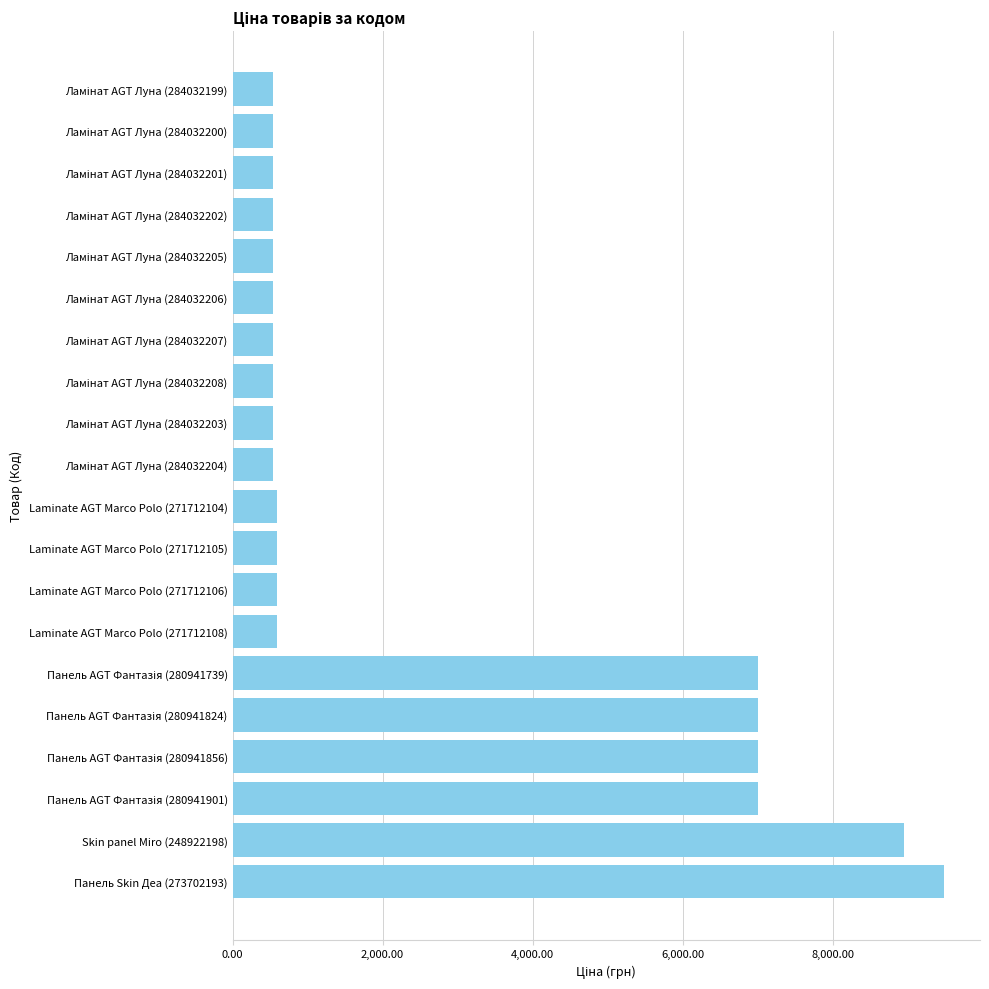

What is the label of the 9th bar from the bottom?

Laminate AGT Marco Polo (271712105)